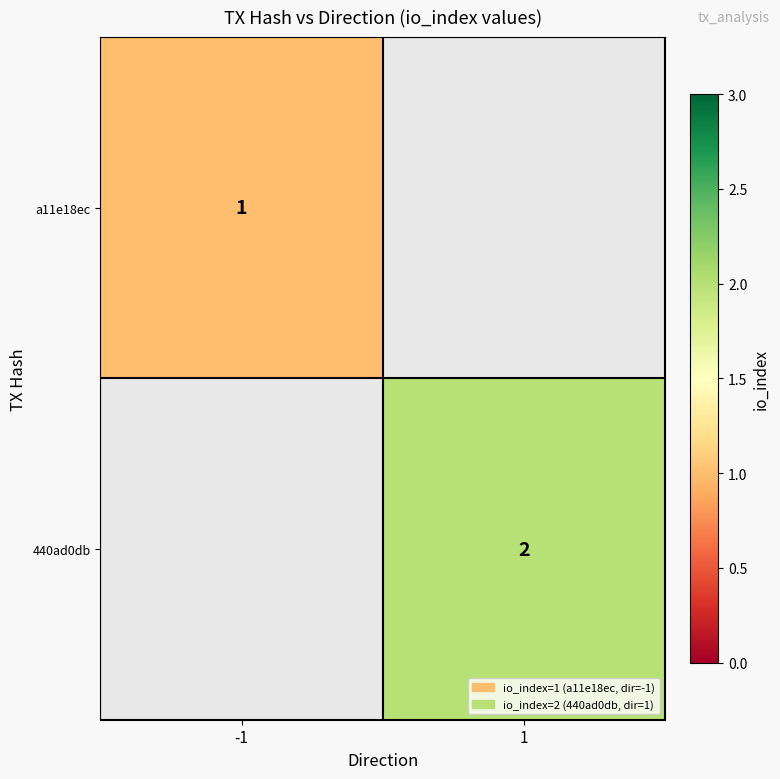

Is it true that a11e18ec equals 1 at -1?

True